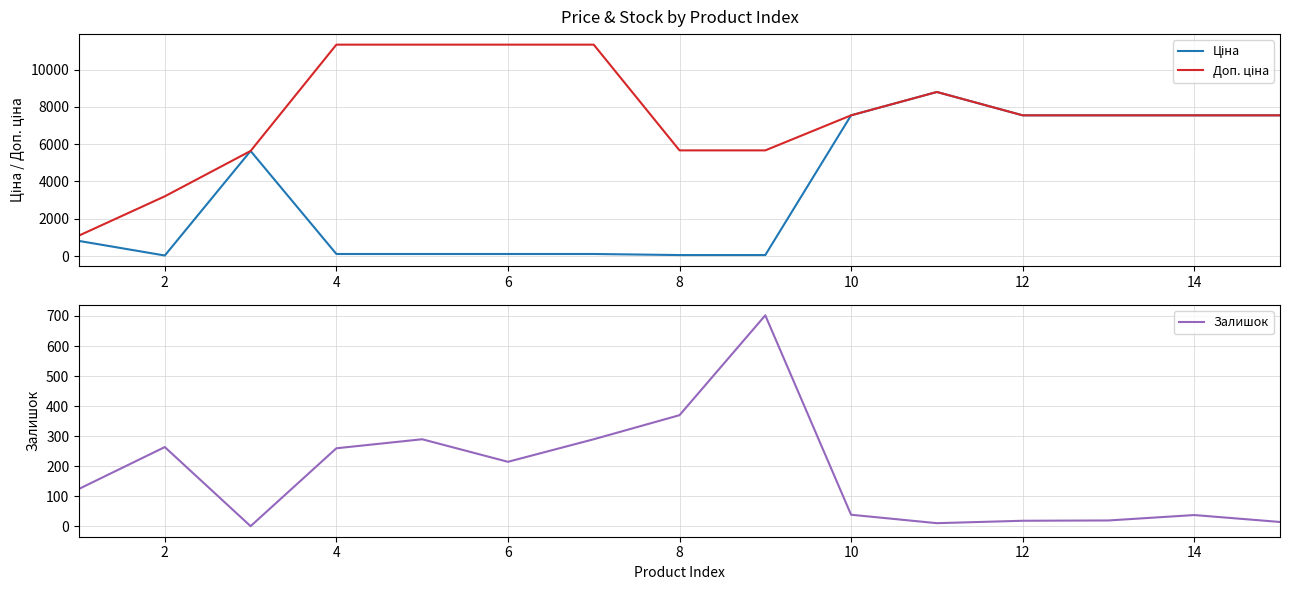

True or false: Ціна has a value of 2383.6 at 14.

False